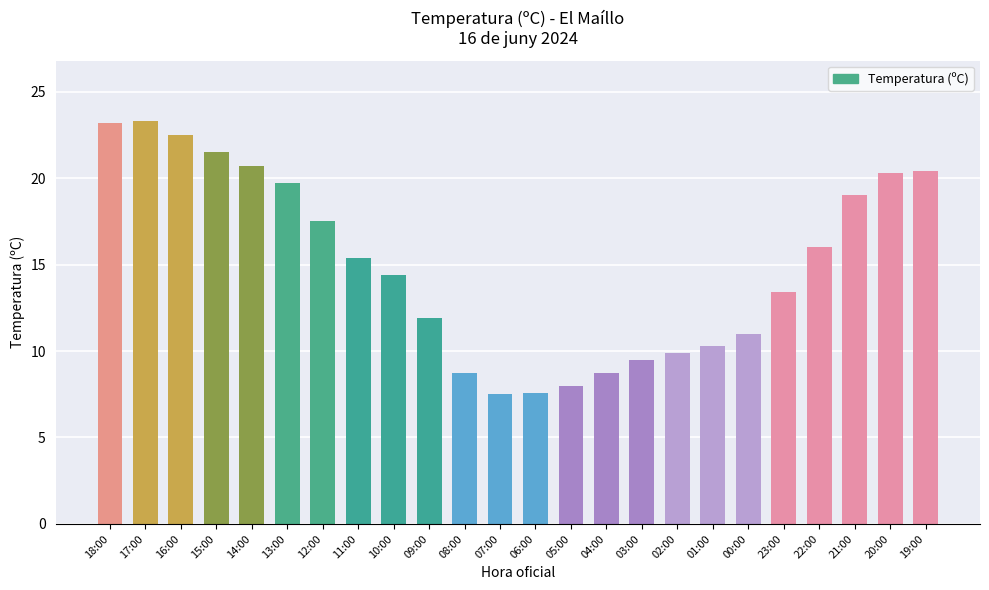

Where does the data first go above 15?

18:00